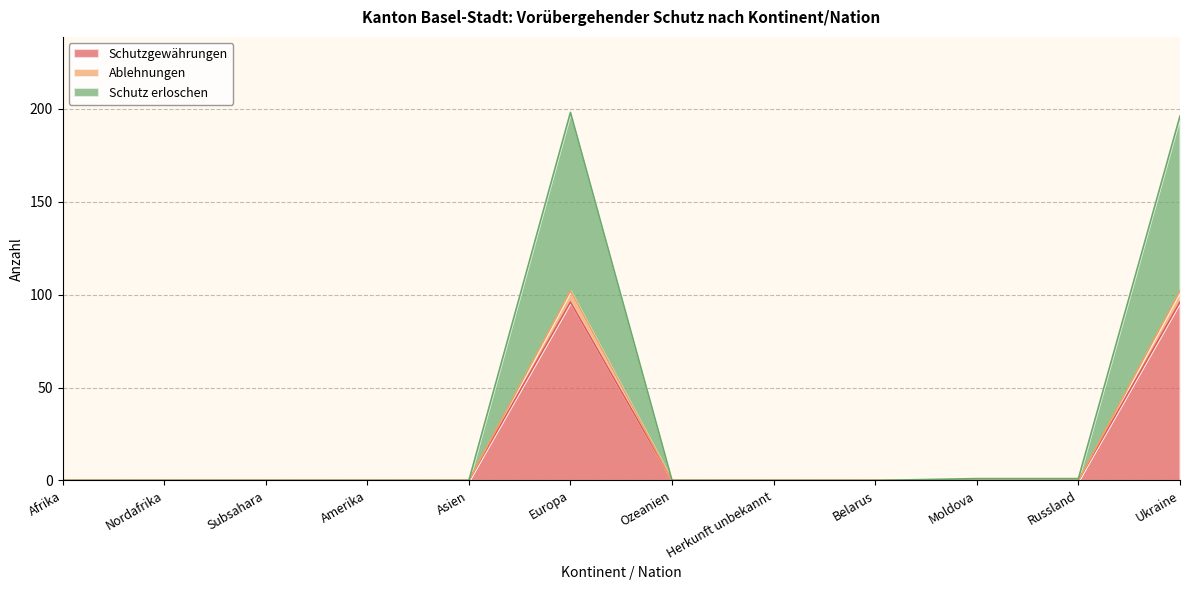

Which series changed the most between Asien and Ozeanien?

Schutzgewährungen